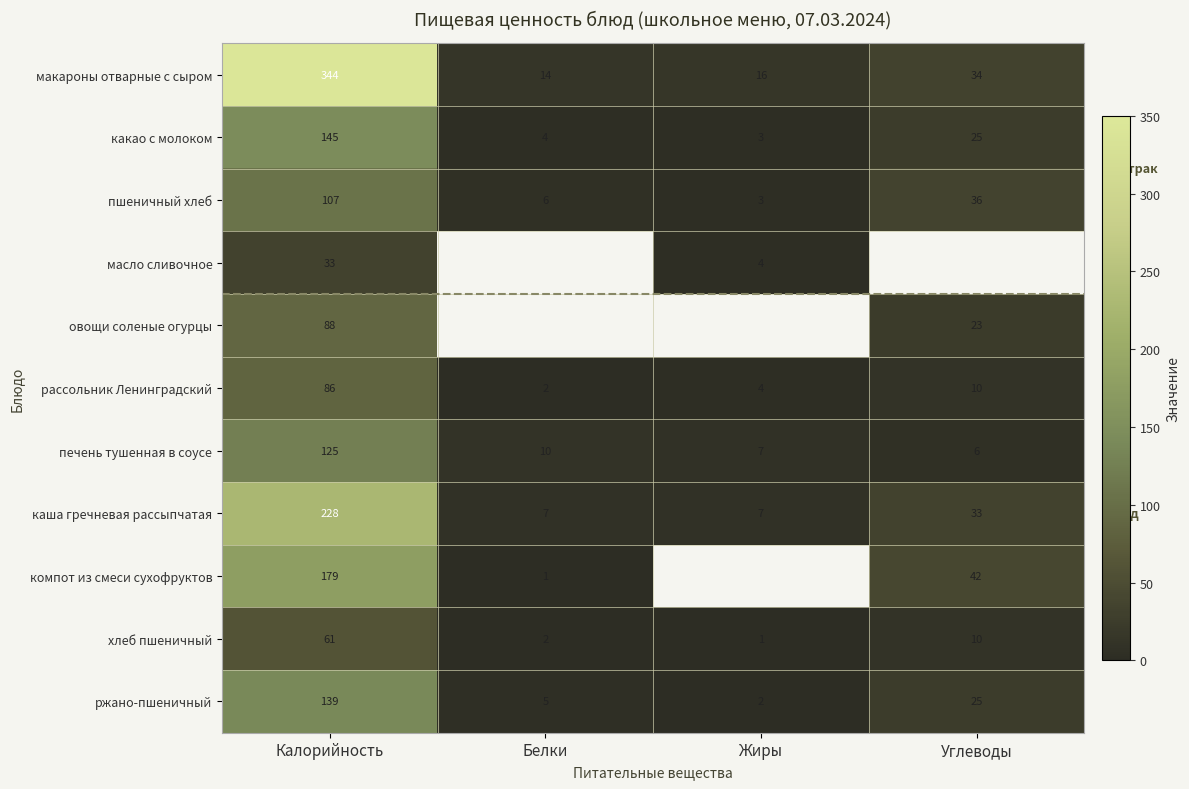

True or false: пшеничный хлеб has a value of 144 at Калорийность.

False